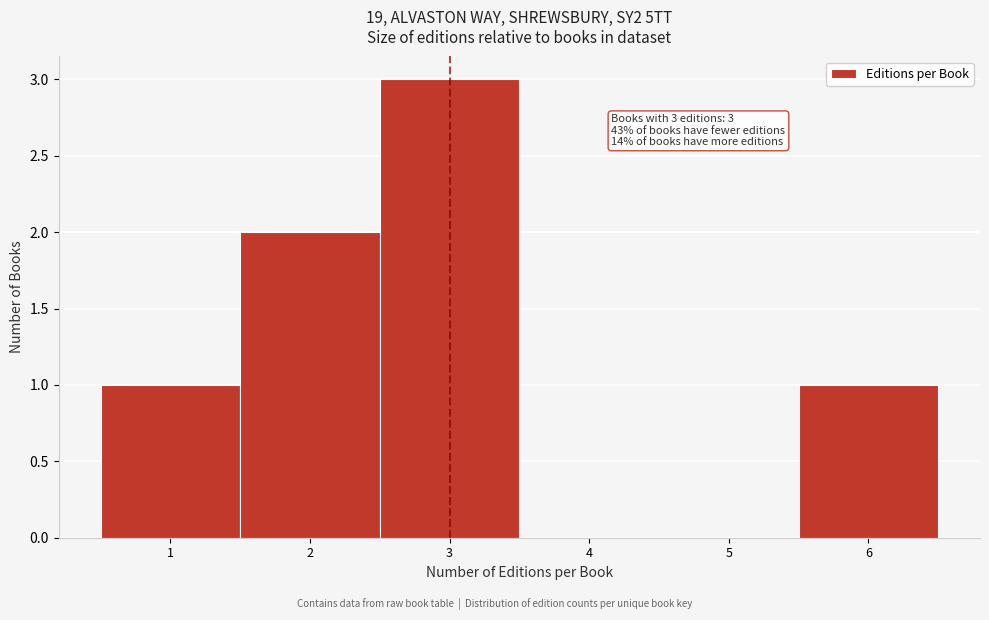

Over which range of the x-axis is the bar tallest?

2.5 to 3.5